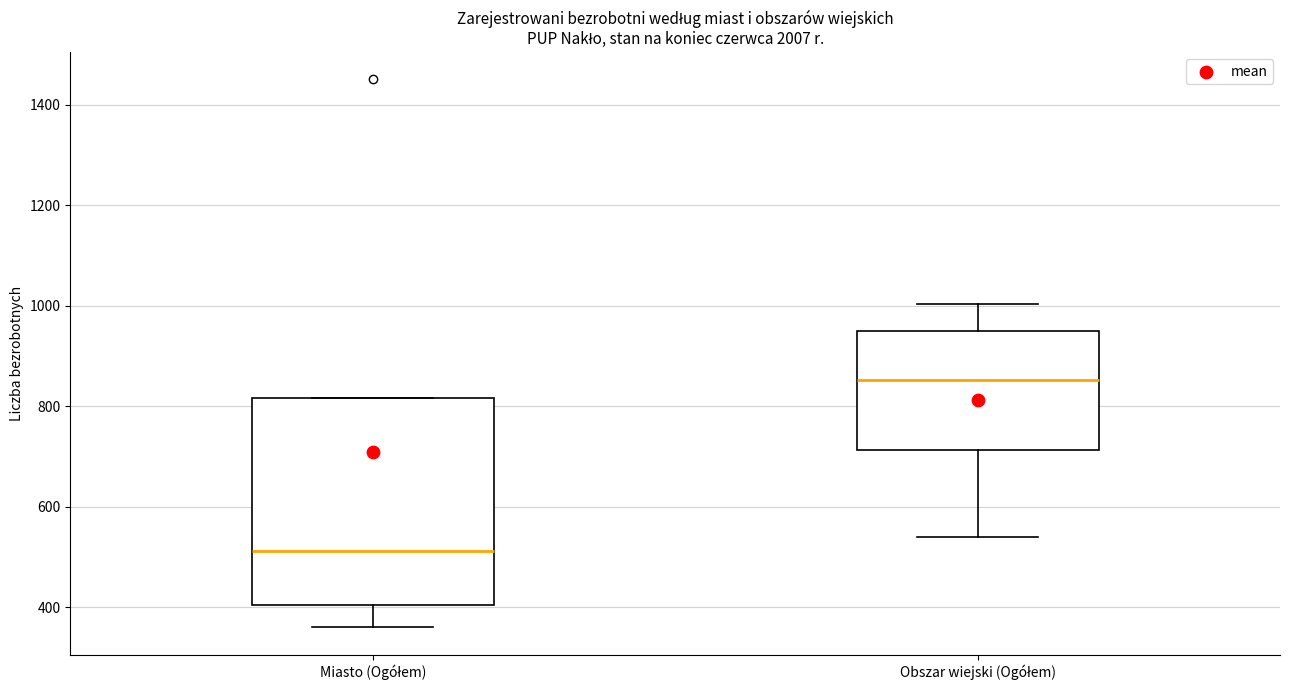

Which box has the highest median line?

Obszar wiejski (Ogółem)